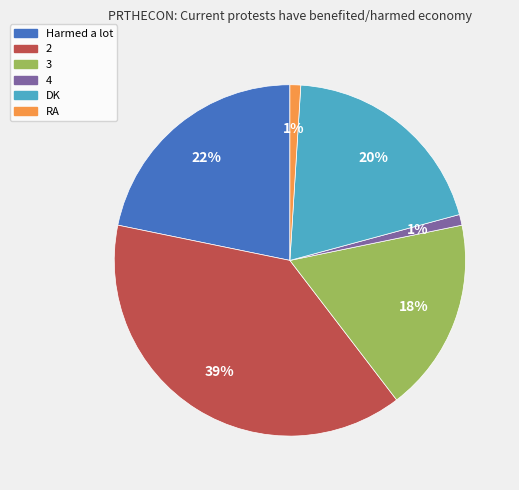

How many segments does this pie chart have?

6